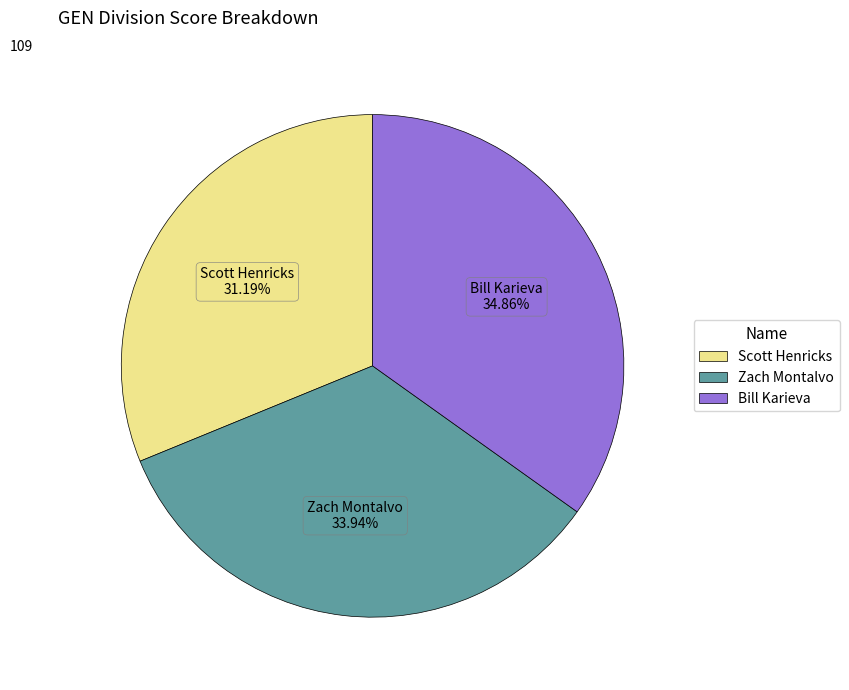

Is it true that Scott Henricks is 24% of the pie?

False